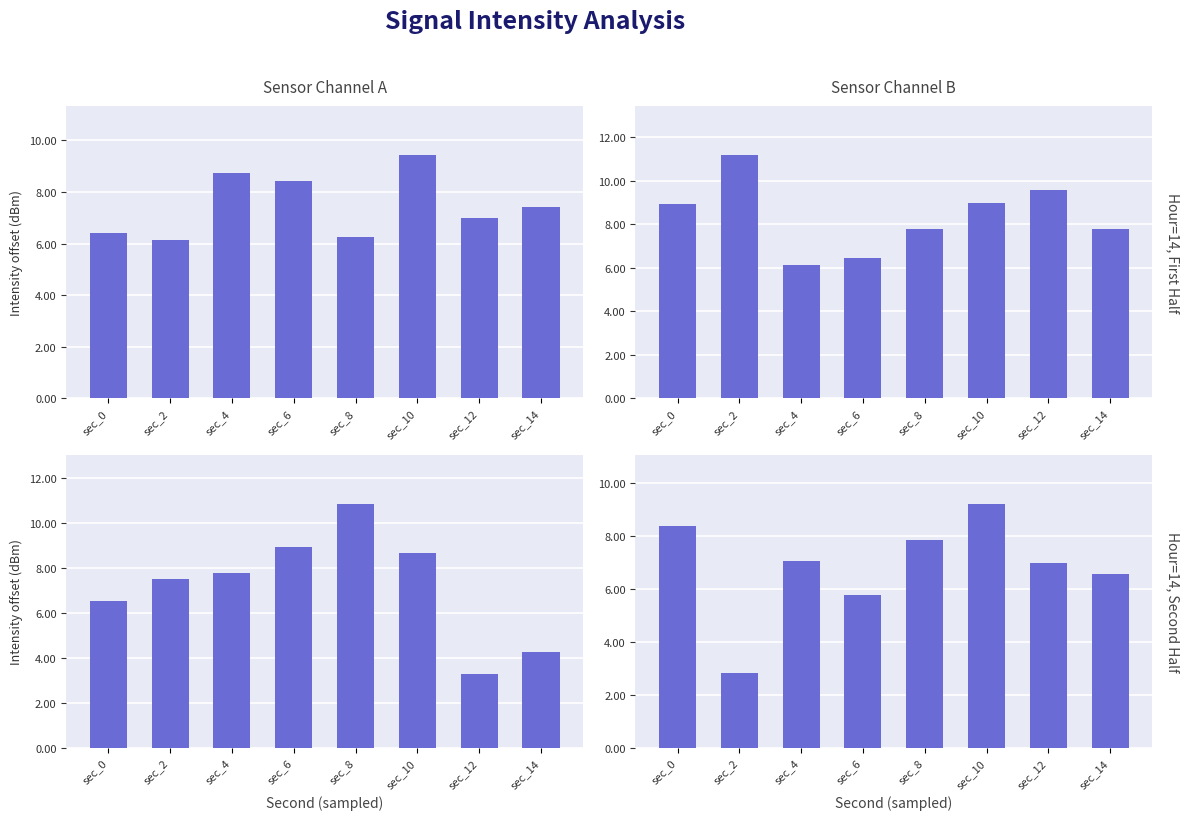

Count the number of categories in the chart.

8